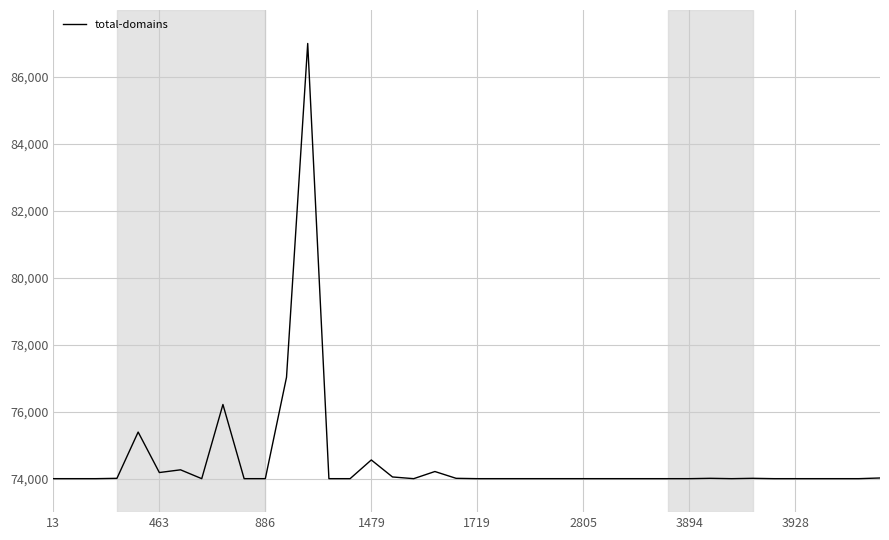

What is the smallest value displayed?

74000.0